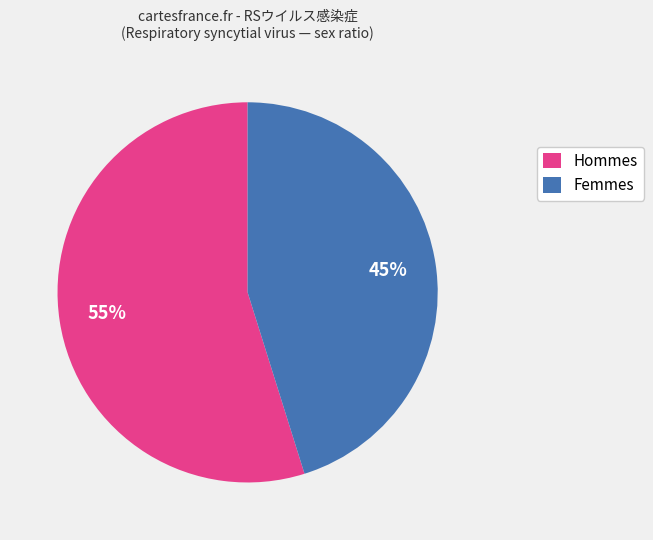

Rank the categories by value from highest to lowest.

Hommes, Femmes